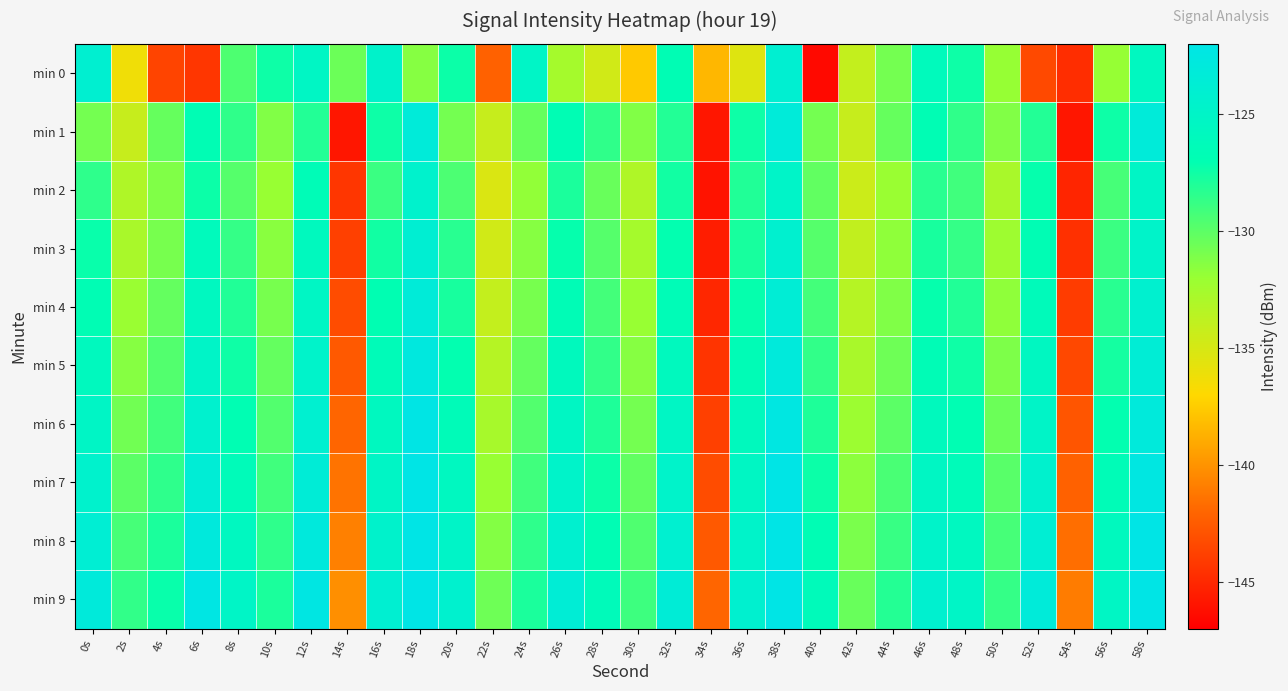

Rank the series at 4s from highest to lowest value.

min 9, min 8, min 7, min 6, min 5, min 4, min 1, min 3, min 2, min 0